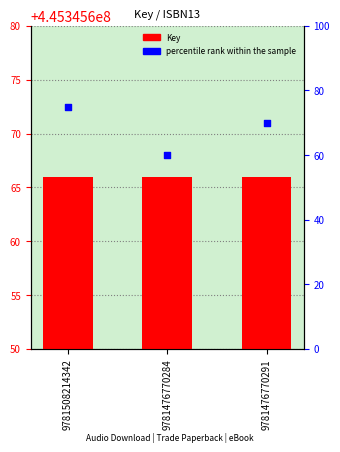

At how many categories does at least one series exceed 143956376?

3